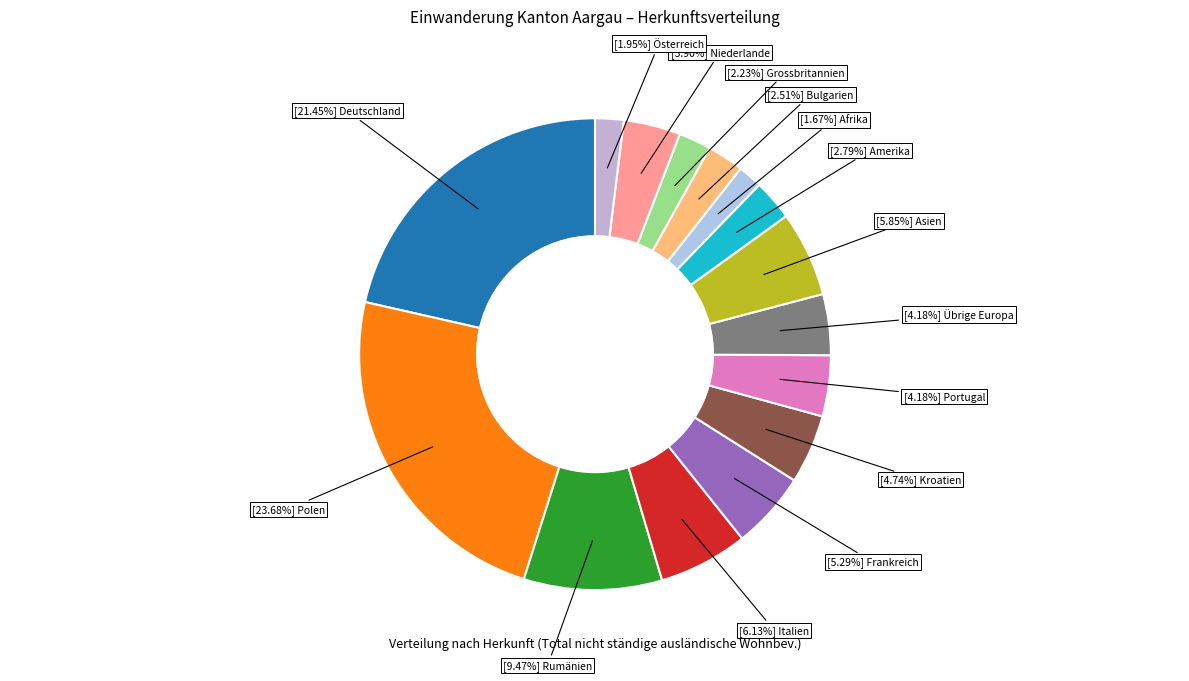

How many slices are in this pie chart?

15